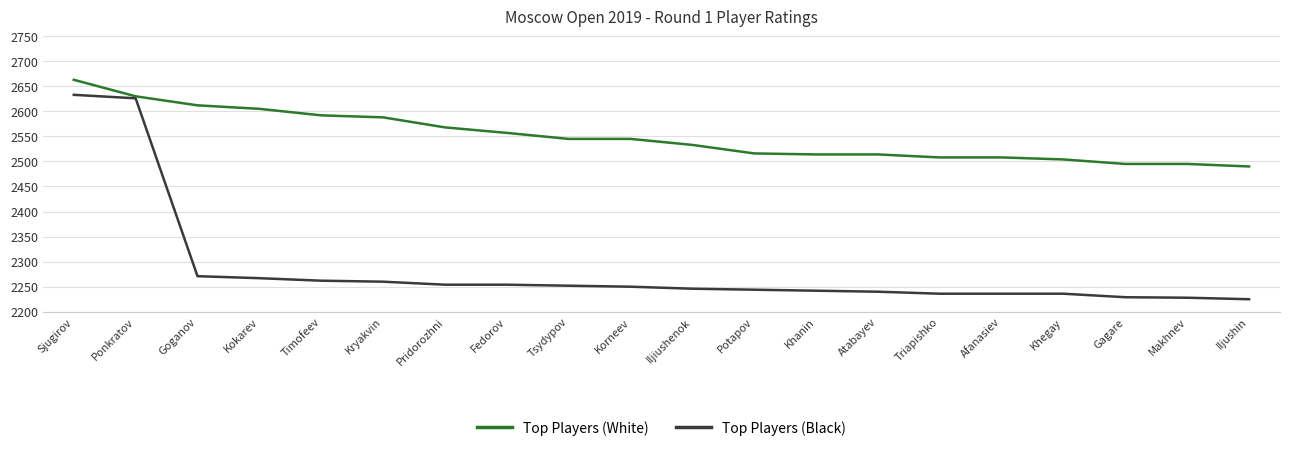

What is the difference between the Top Players (White) values at Iljushin and Sjugirov?

173